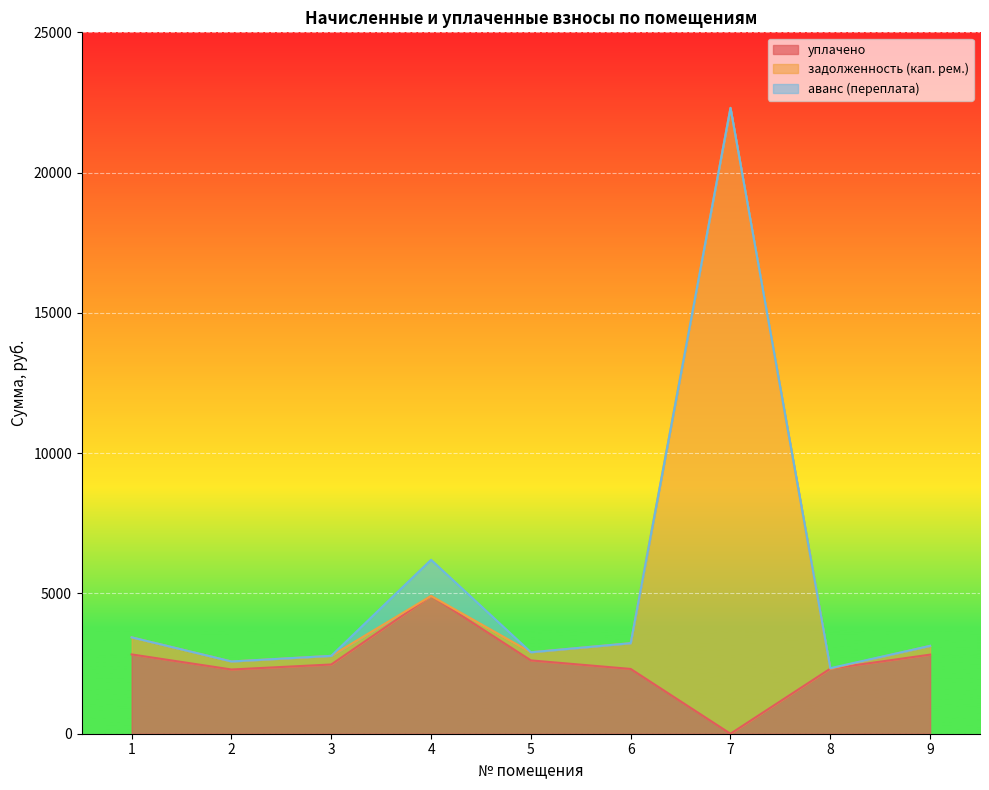

True or false: уплачено and задолженность (кап. рем.) intersect in this chart.

False